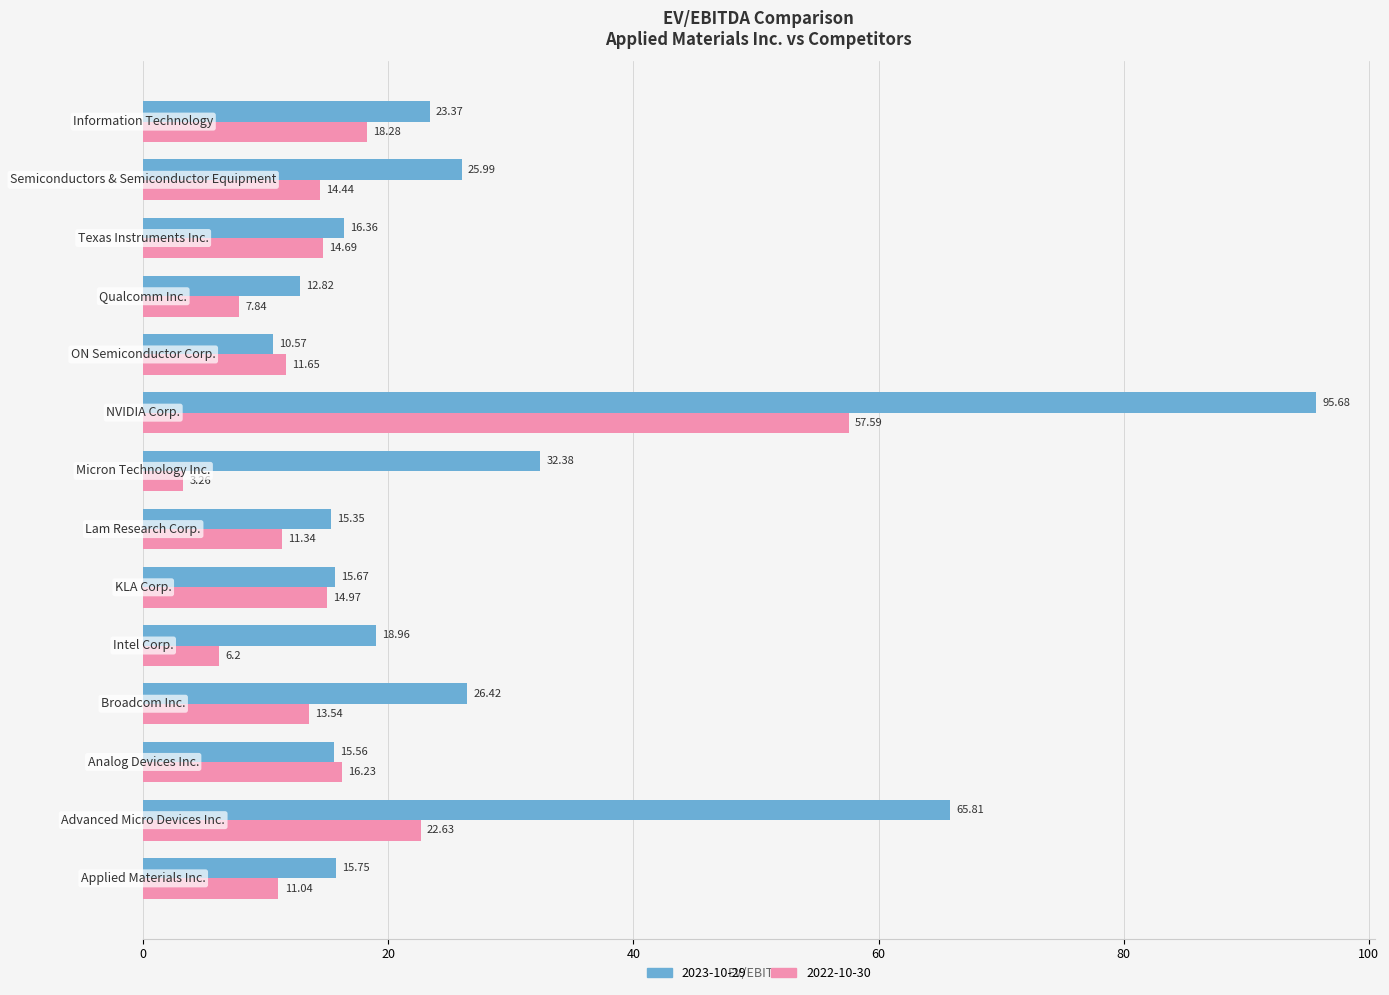

Which series has the largest total across all categories?

2023-10-29